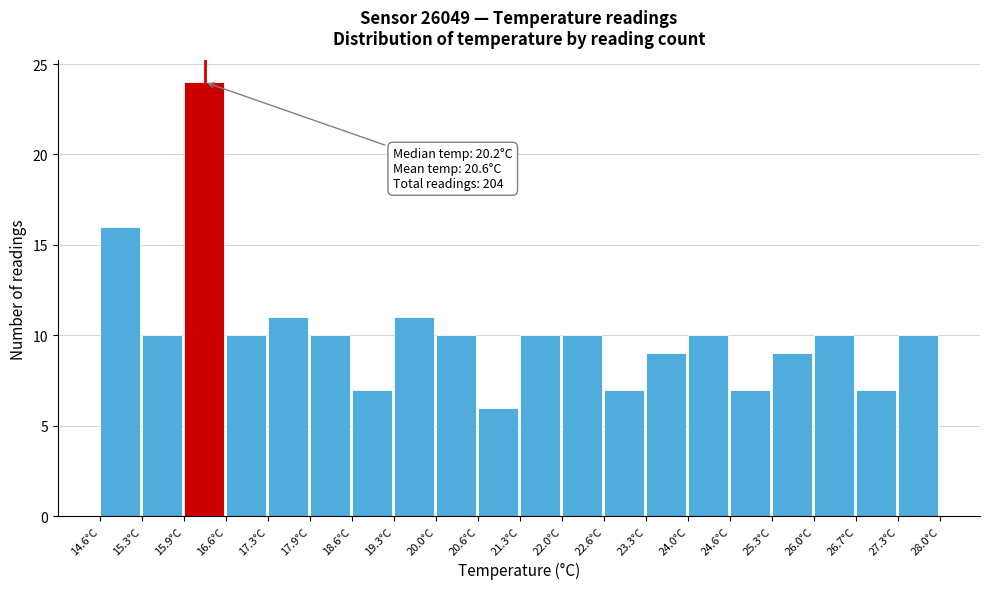

Which range on the x-axis has the tallest bar?

15.94 to 16.61